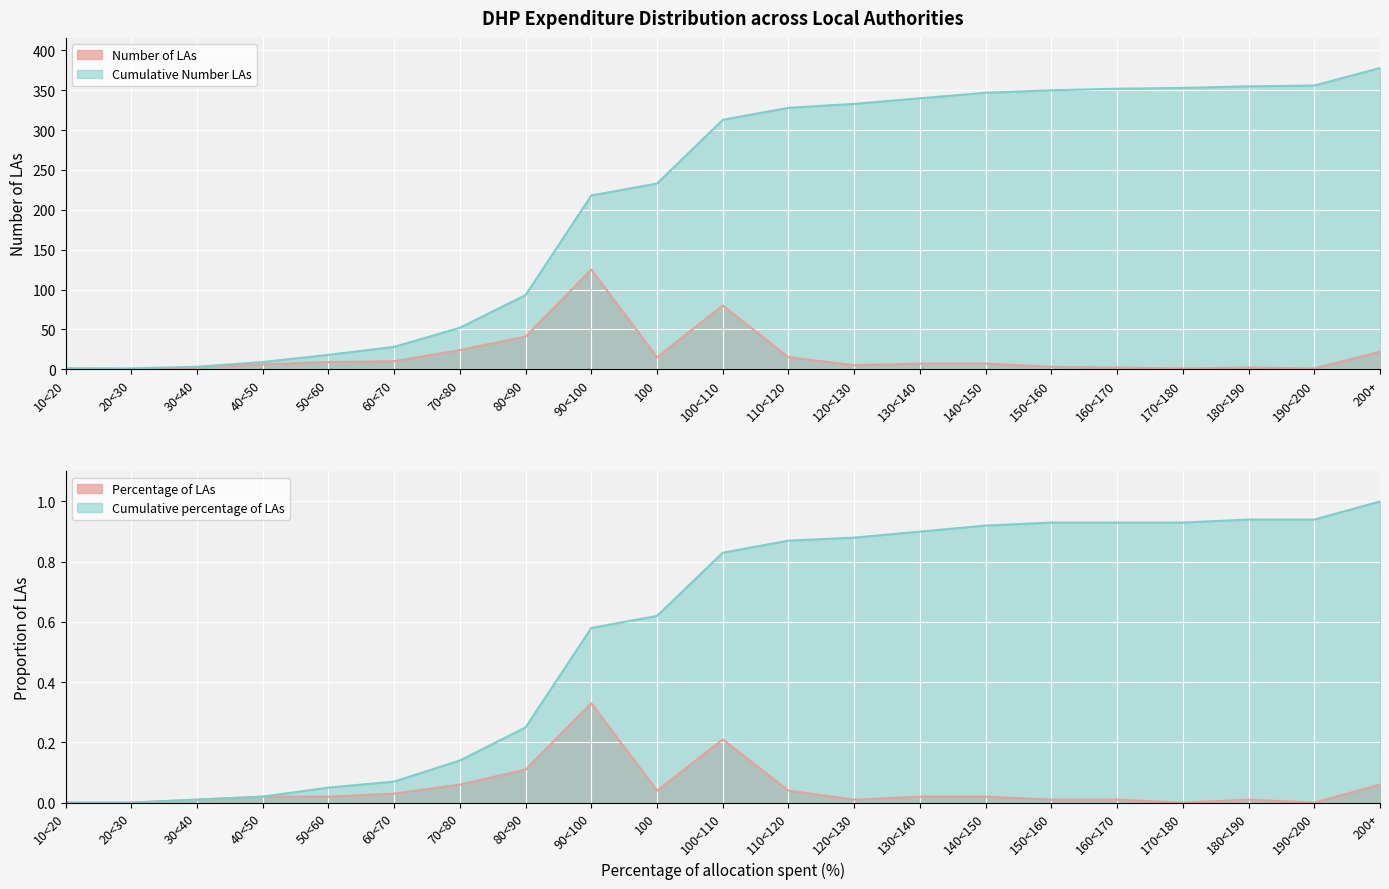

At which label does Percentage of LAs reach its peak?

90<100